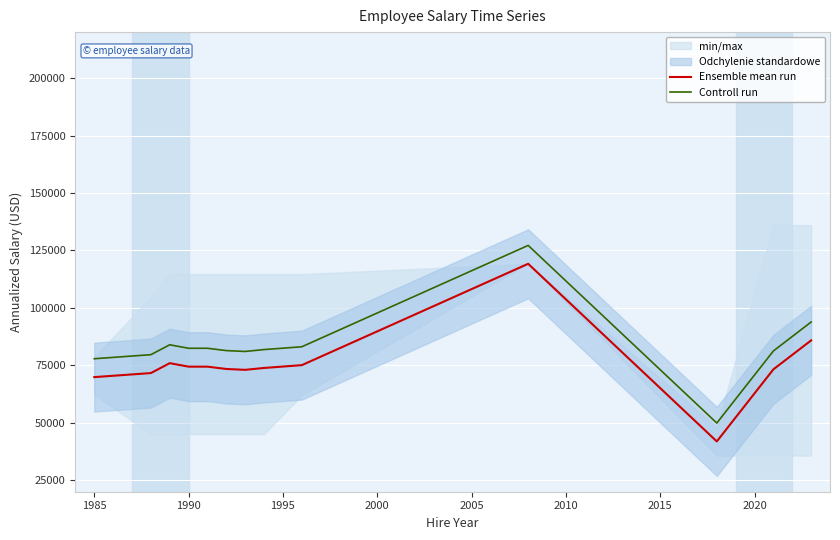

True or false: Controll run and Ensemble mean run cross at least once.

False